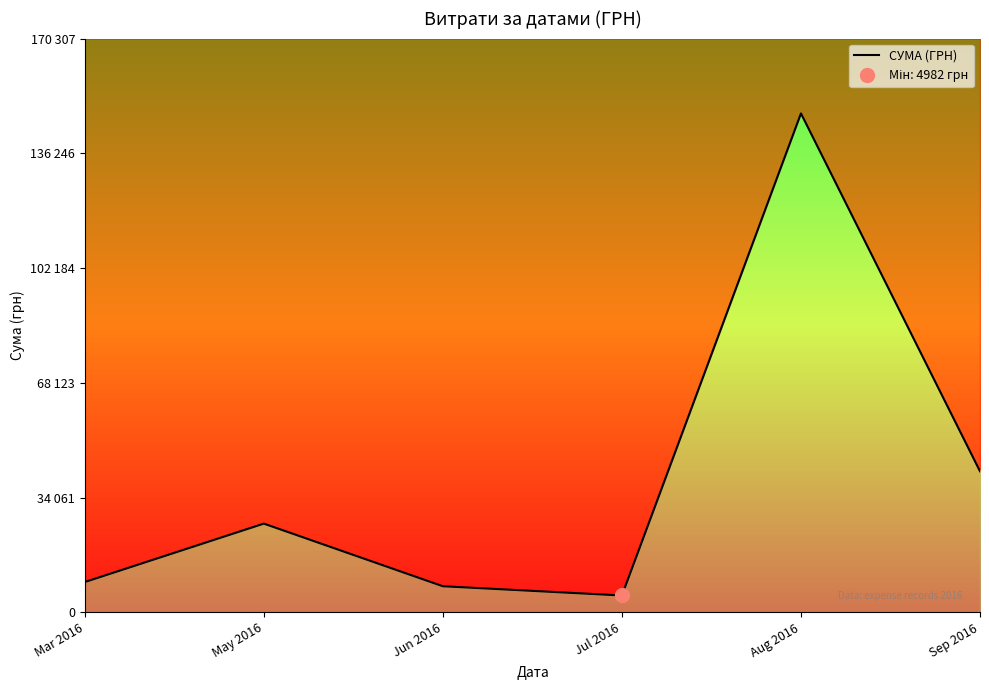

Where is the first local maximum?

May 2016